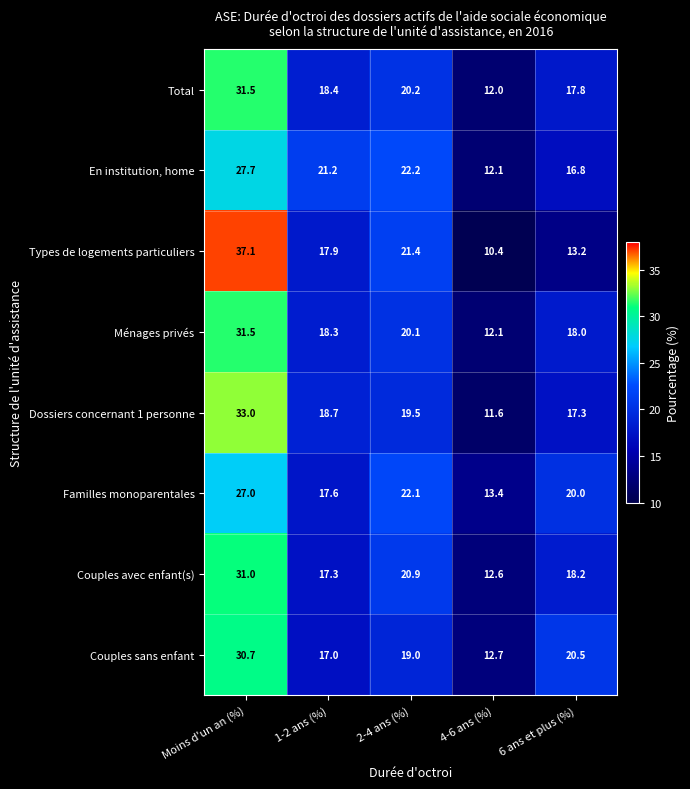

Rank the series at 2-4 ans (%) from highest to lowest value.

En institution, home, Familles monoparentales, Types de logements particuliers, Couples avec enfant(s), Total, Ménages privés, Dossiers concernant 1 personne, Couples sans enfant